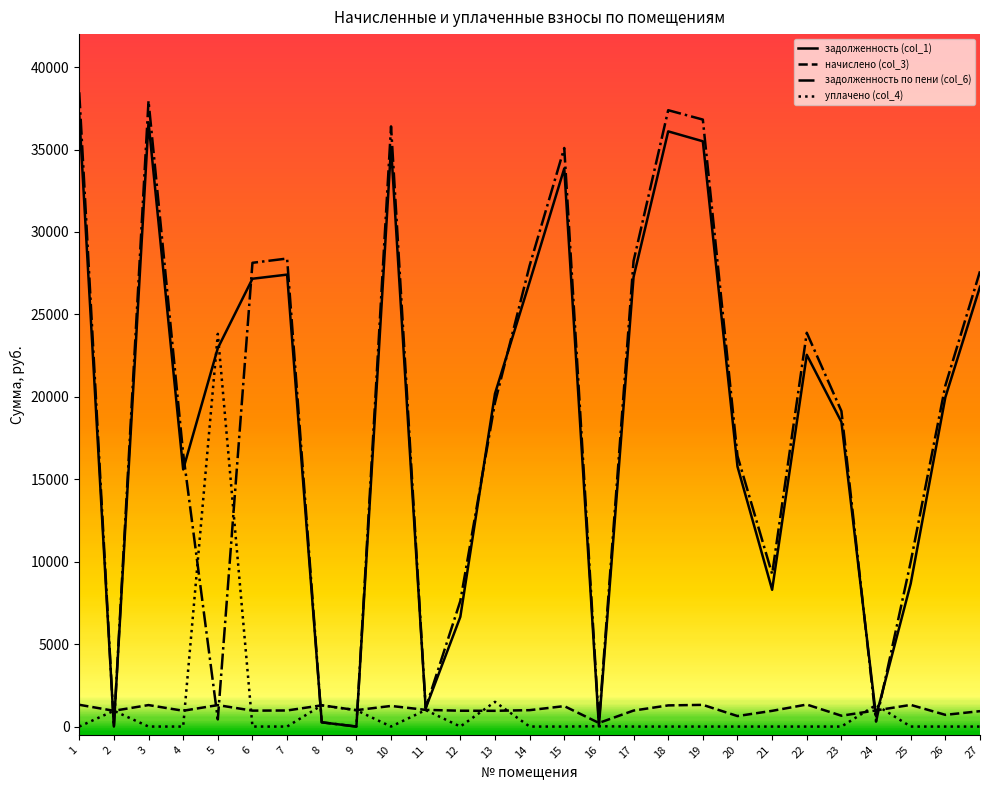

What is the total value across all series at 22?

47769.0